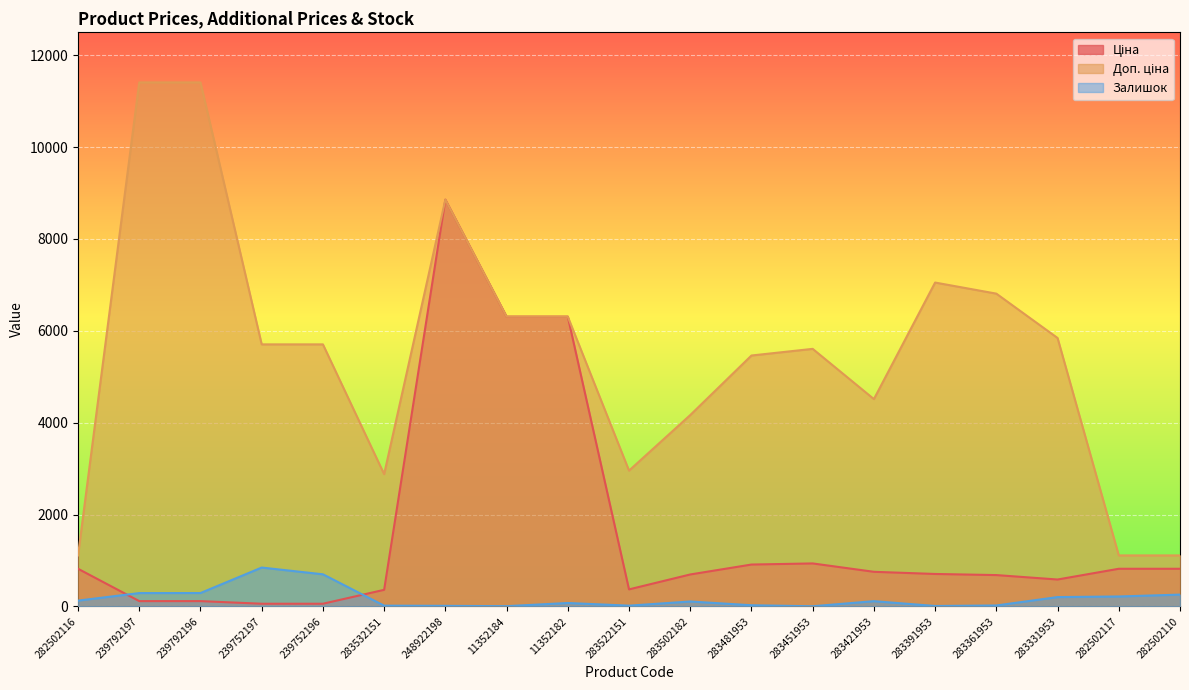

What are all the series names shown in the legend?

Ціна, Доп. ціна, Залишок